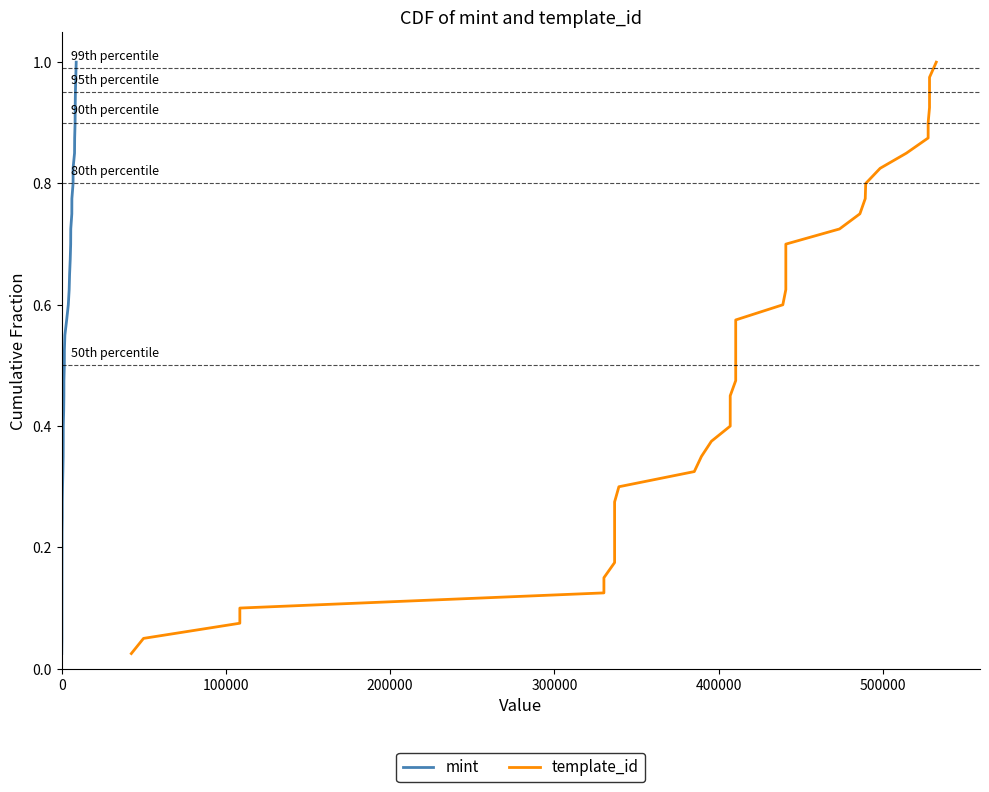

At how many categories does at least one series exceed 0?

40